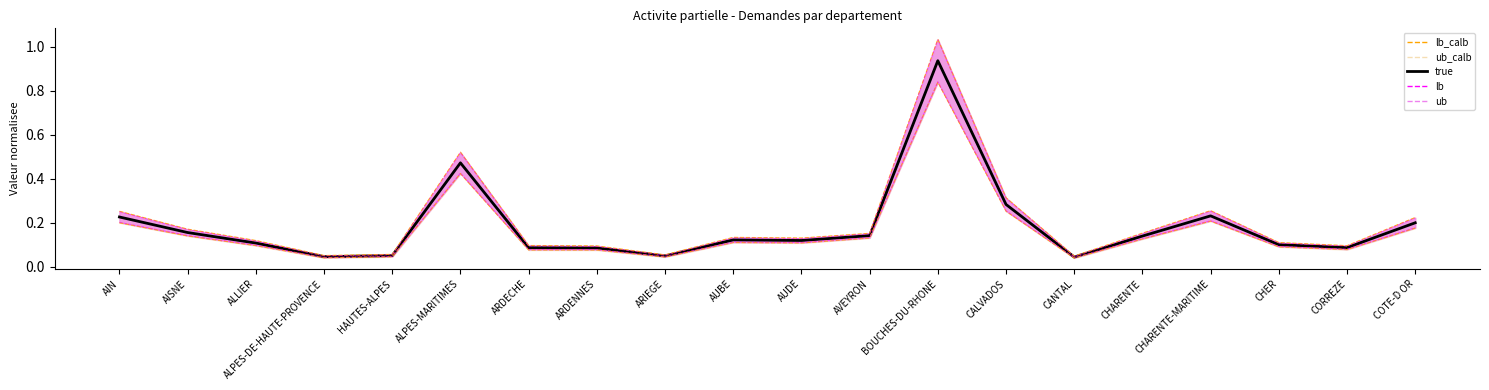

Reading left to right, extract all data points from this chart.

0.2	0.2	0.1	0.0	0.1	0.5	0.1	0.1	0.0	0.1	0.1	0.1	0.9	0.3	0.0	0.1	0.2	0.1	0.1	0.2